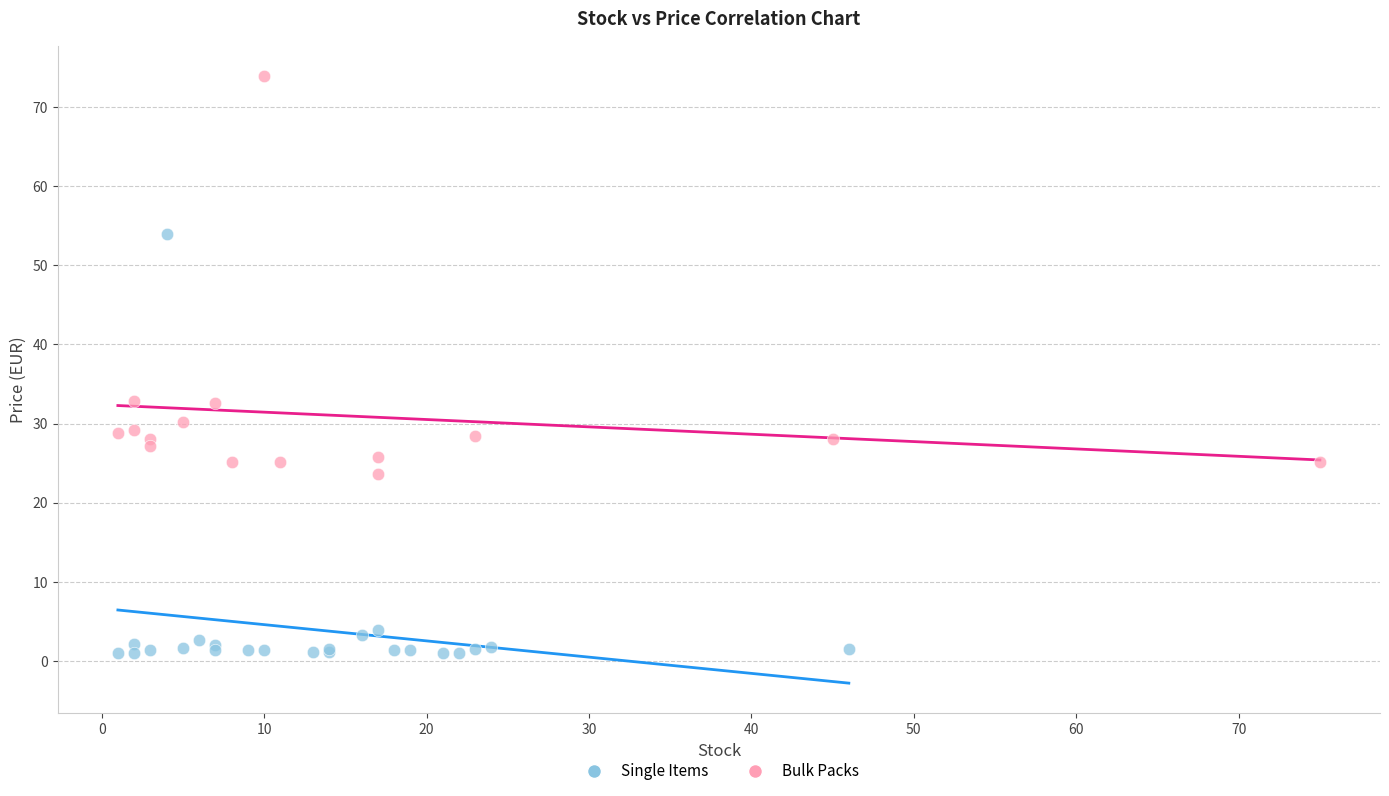

Which series reaches the minimum Y coordinate?

Single Items